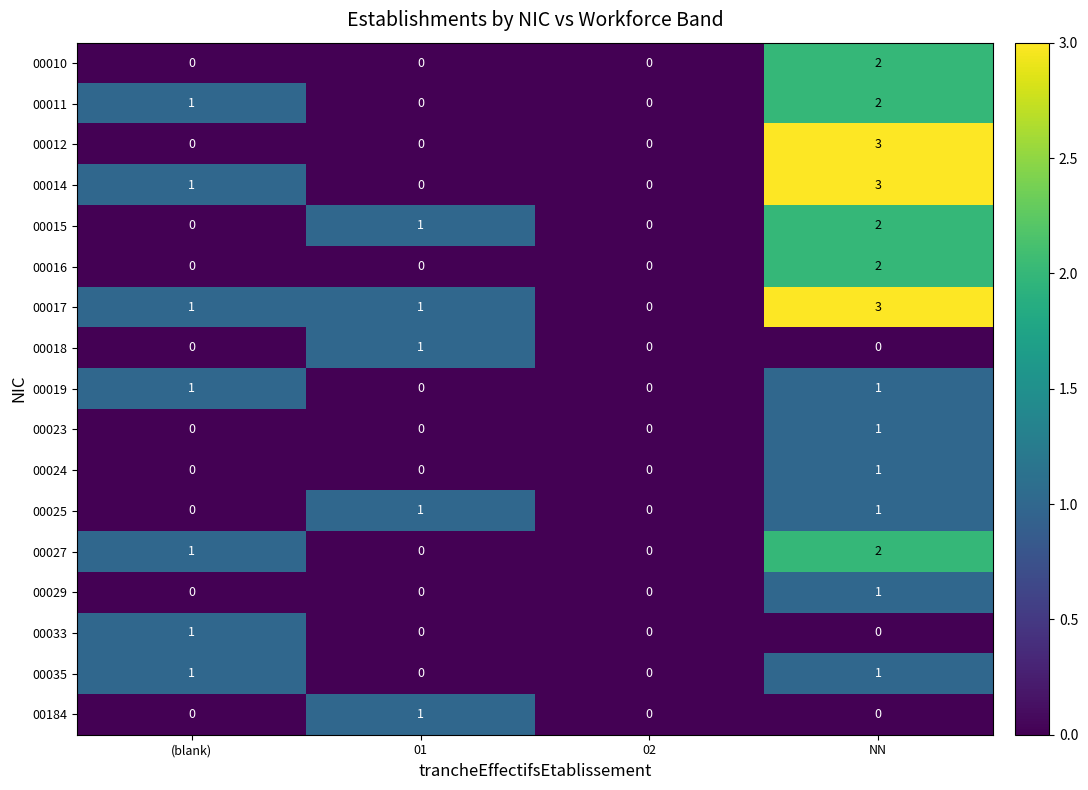

What is the sum of all 00017 values?

5